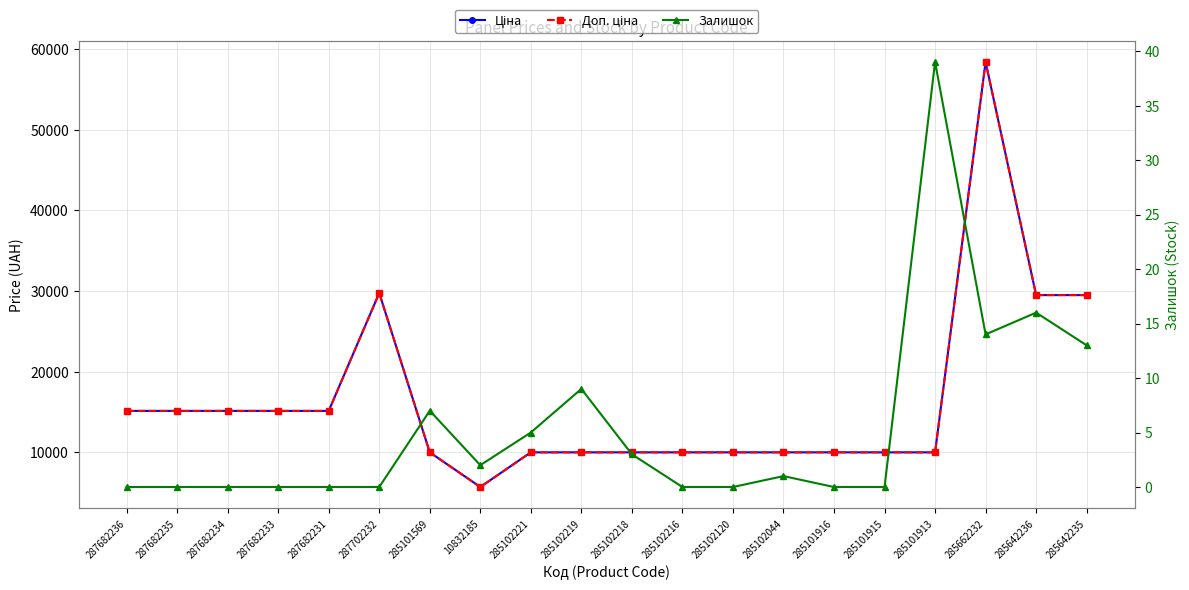

How many categories are shown in the chart?

20